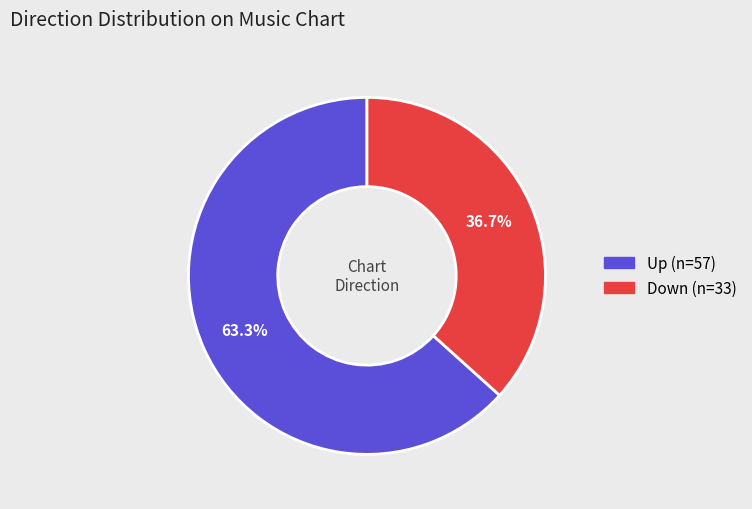

Is there any slice that represents more than half of the pie?

Yes